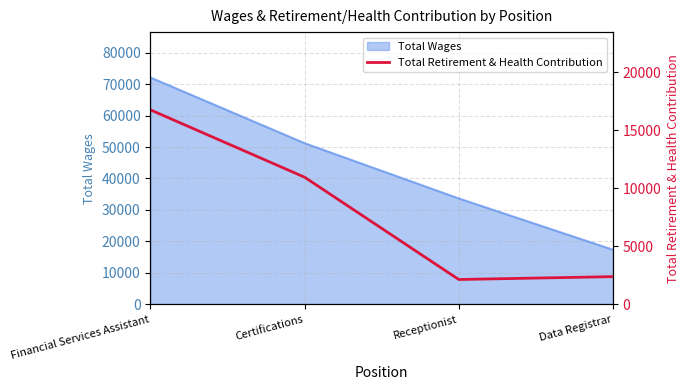

What is the minimum value for Total Wages?

17318